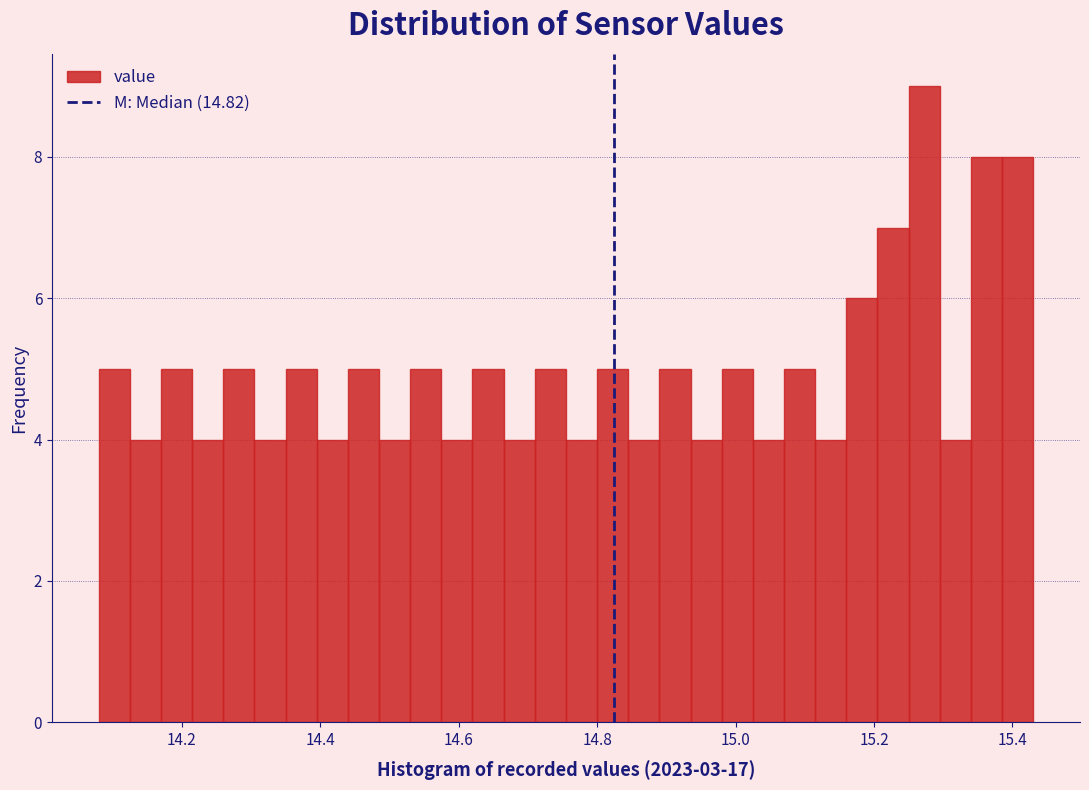

Around what value on the x-axis is the tallest bar? Give the approximate position of its centre, as read against the axis.

15.28